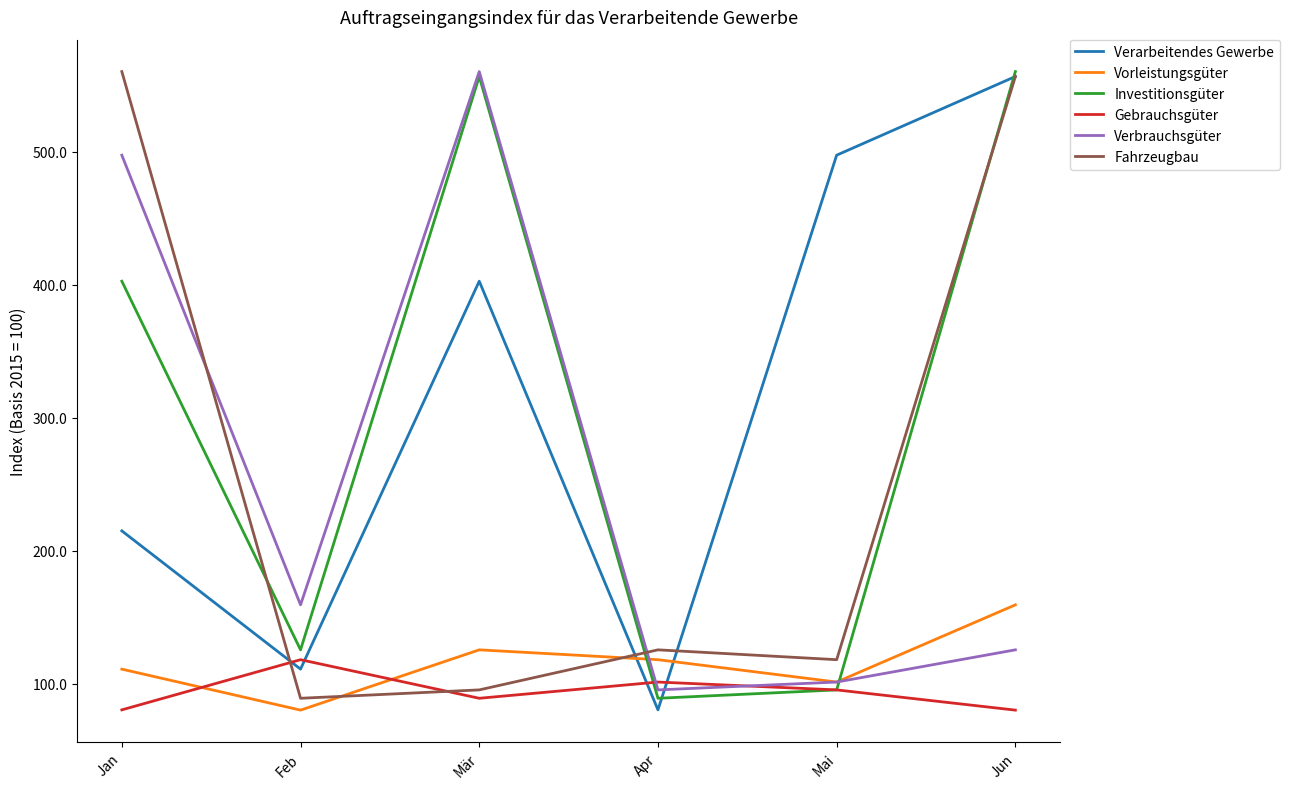

What is the difference between the highest and lowest values at Mär?

470.9